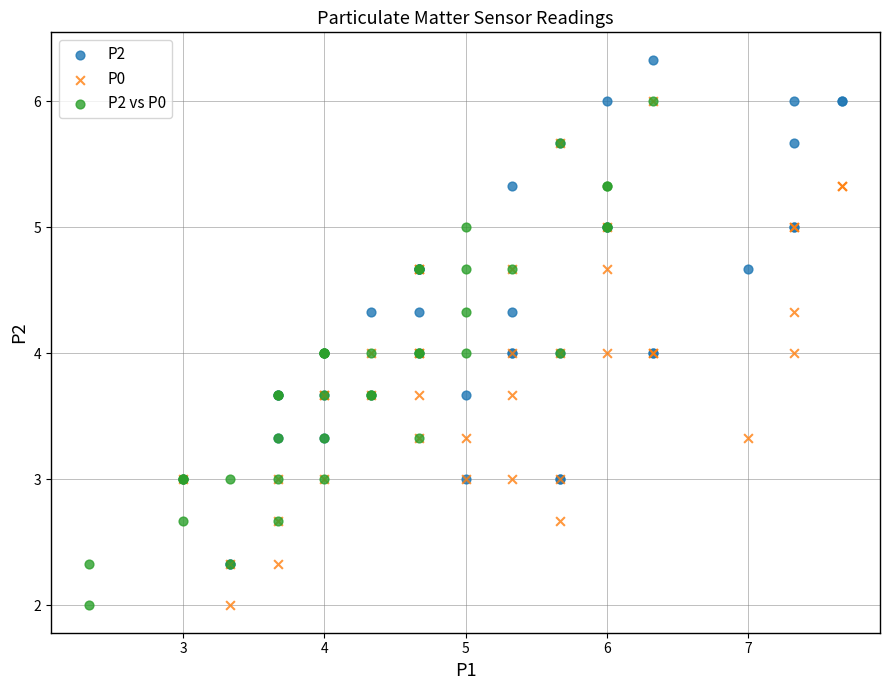

Which series reaches the maximum Y coordinate?

P2